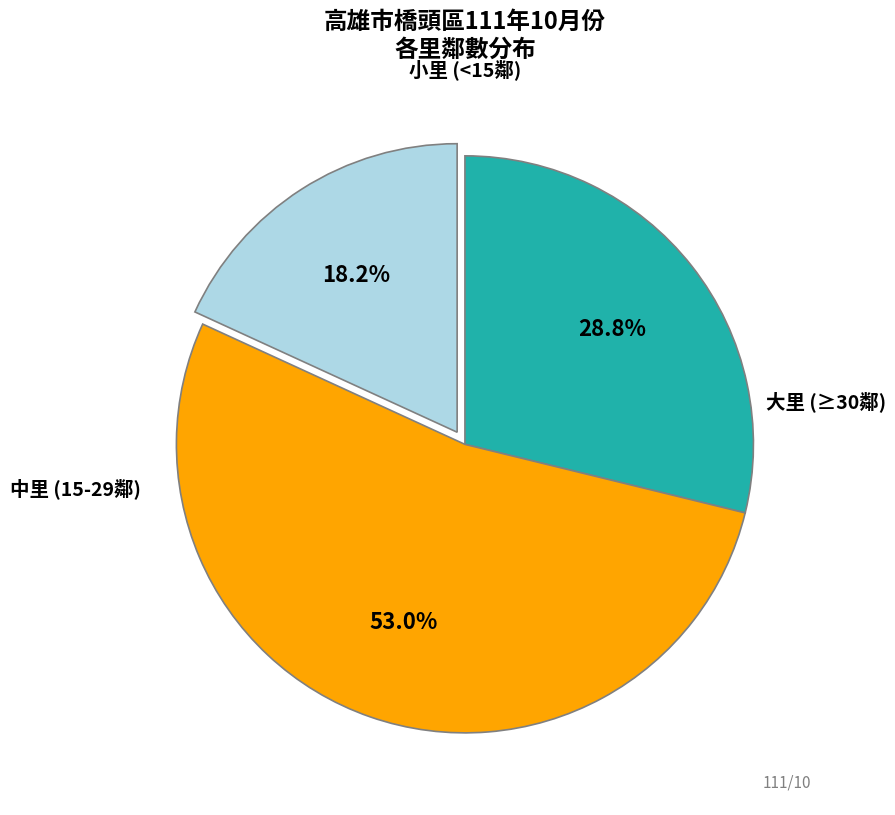

How many slices are in this pie chart?

3